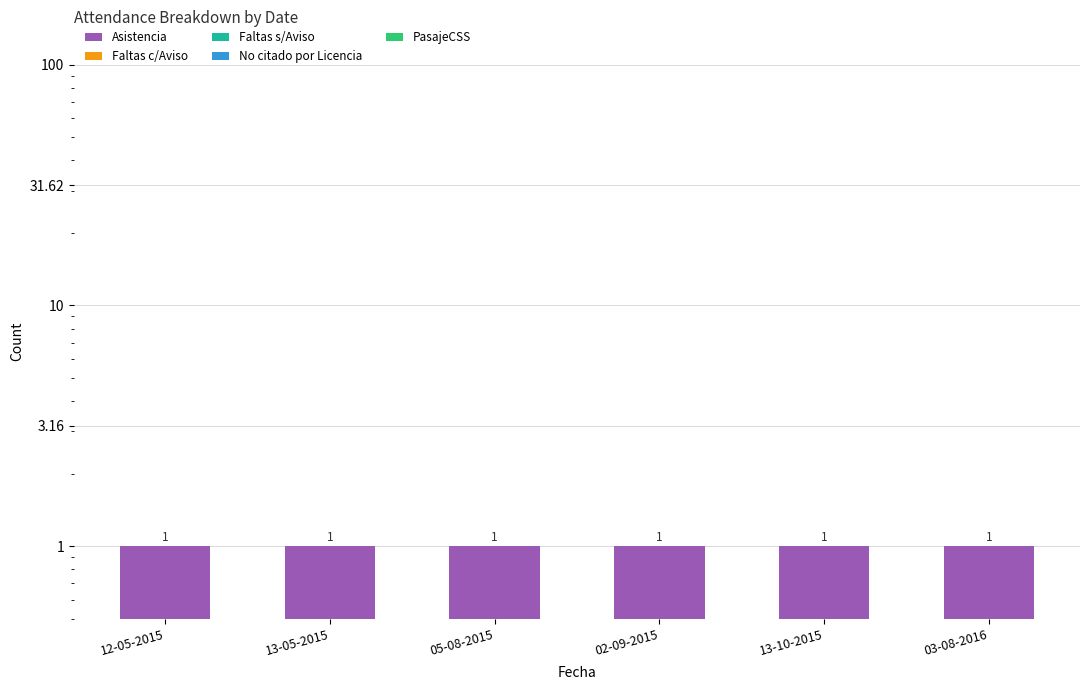

What are all the series names shown in the legend?

Asistencia, Faltas c/Aviso, Faltas s/Aviso, No citado por Licencia, PasajeCSS